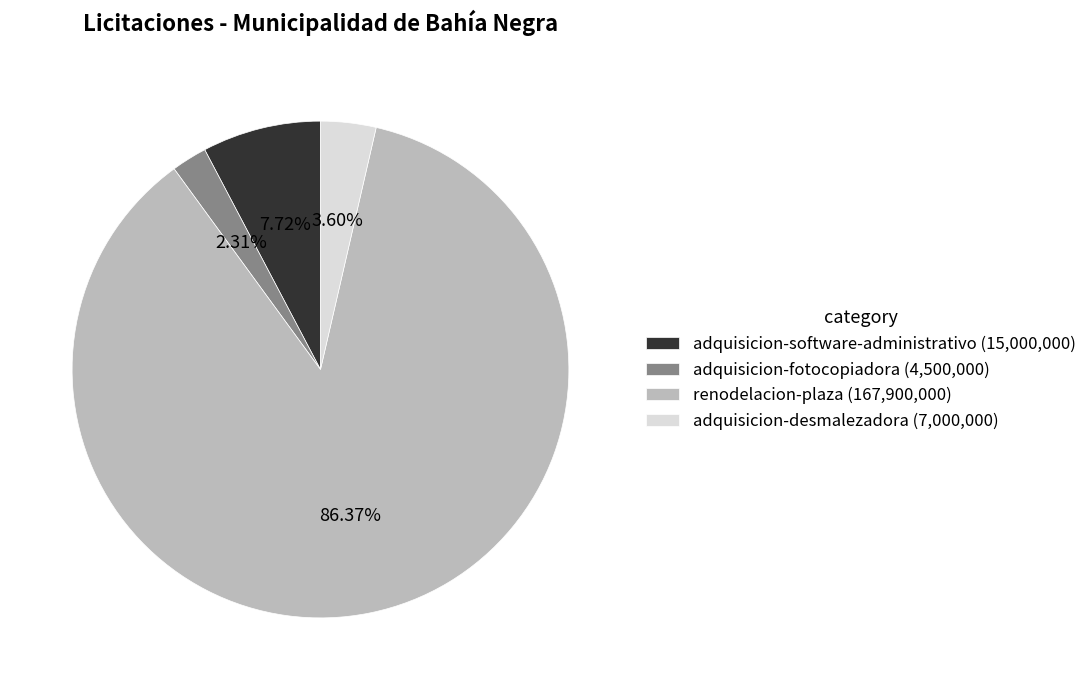

True or false: adquisicion-desmalezadora accounts for 14% of the total.

False